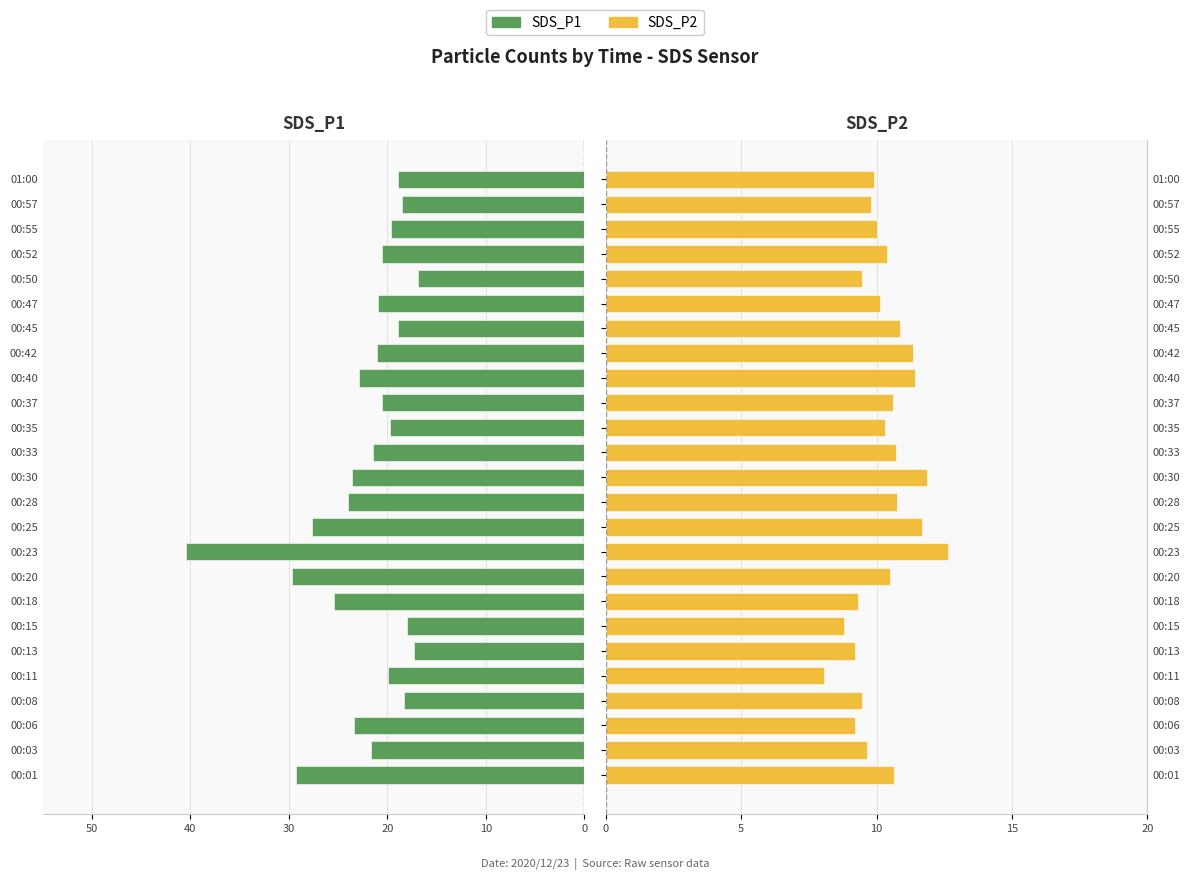

What is the difference between the maximum and minimum values in the SDS_P2 series?

4.6